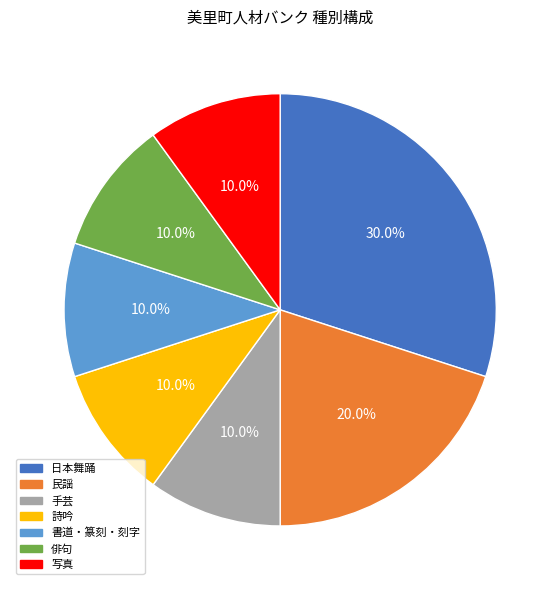

True or false: 詩吟 accounts for 19% of the total.

False